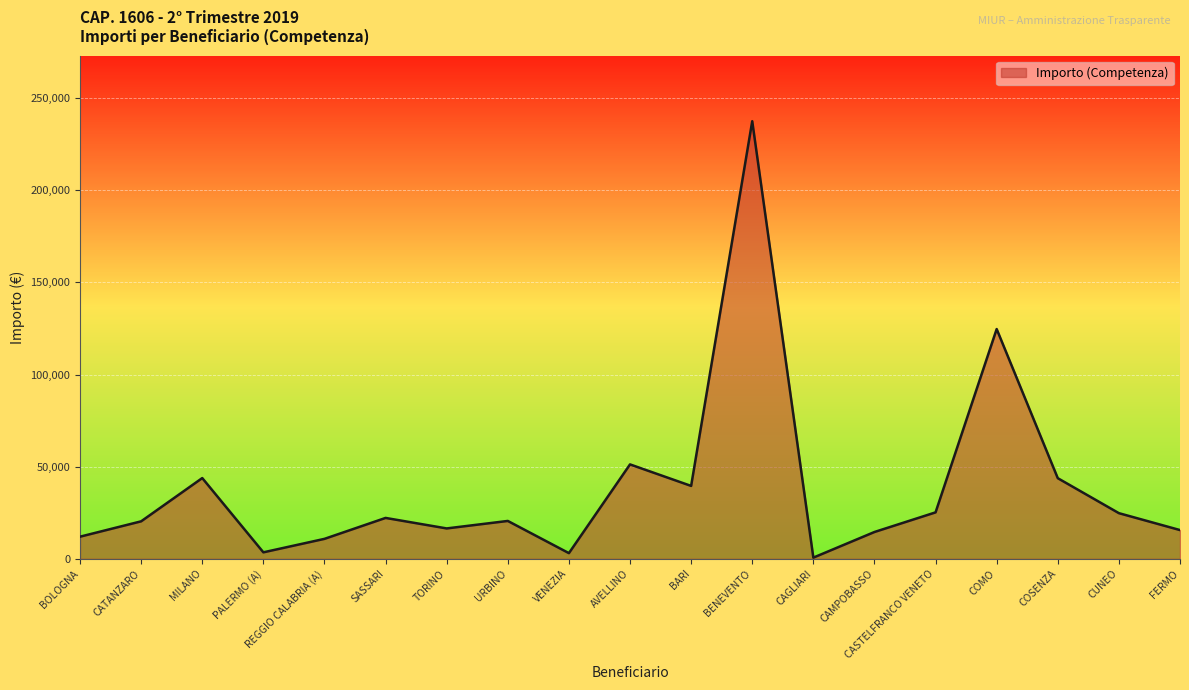

What is the smallest value displayed?

639